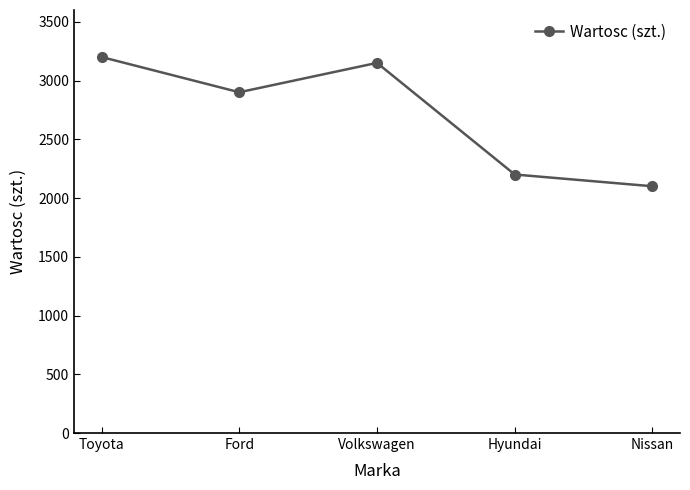

Rank the categories by value from highest to lowest.

Toyota, Volkswagen, Ford, Hyundai, Nissan